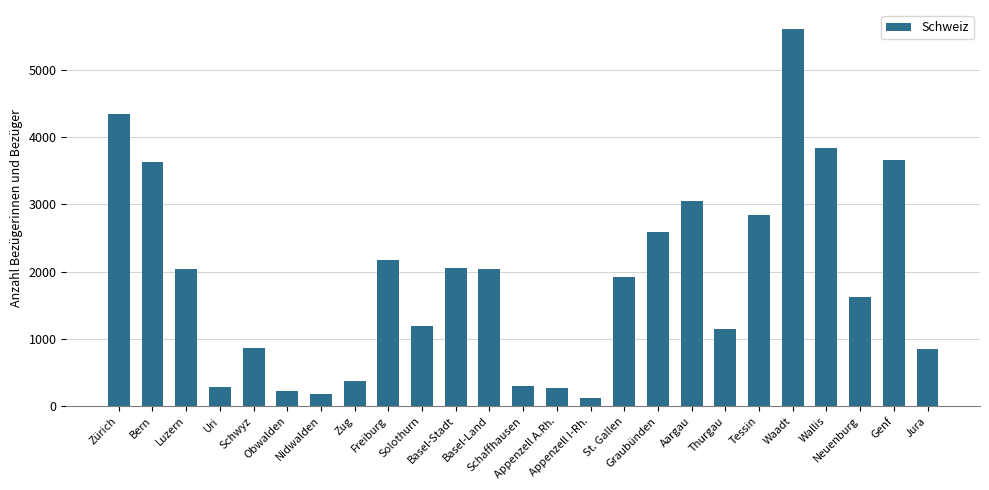

What is the sum of all values?

47232